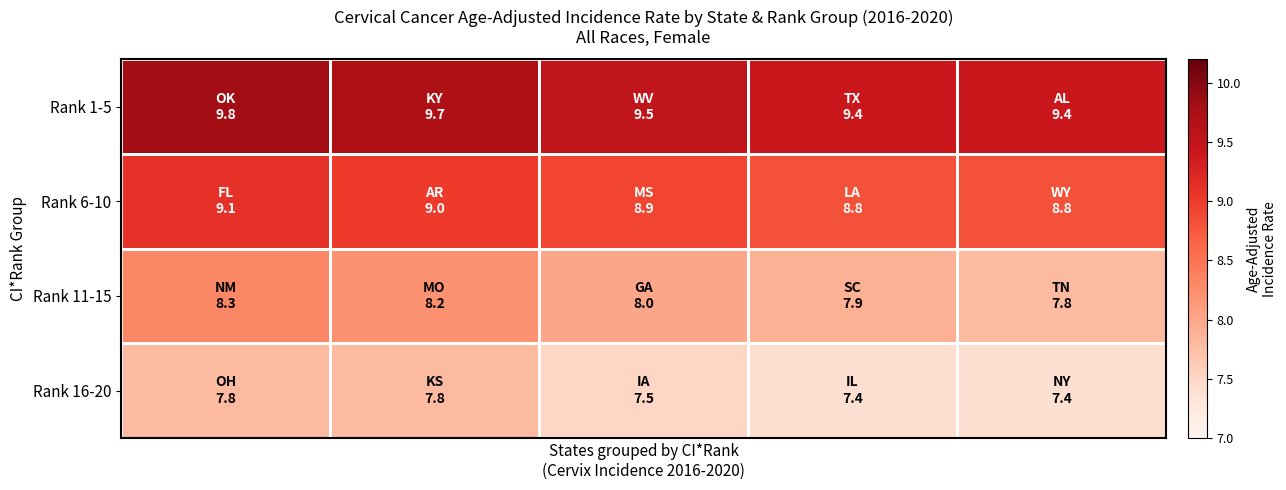

Which series has the widest spread of values?

Rank 11-15